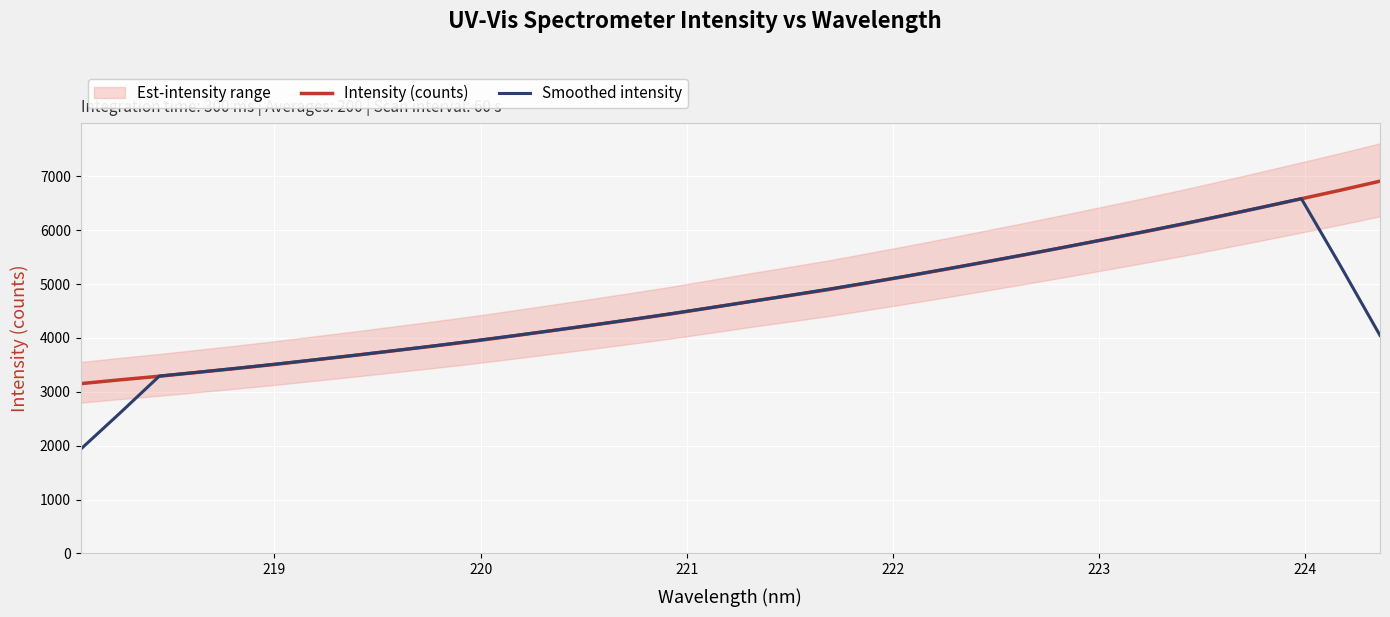

What is the maximum value for Smoothed intensity?

6584.0